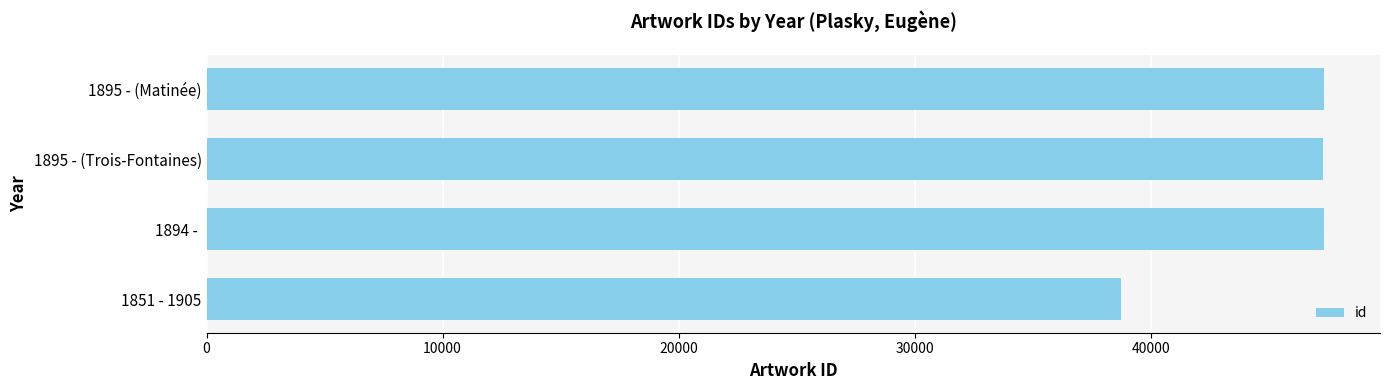

What is the difference between the maximum and minimum values?

8604